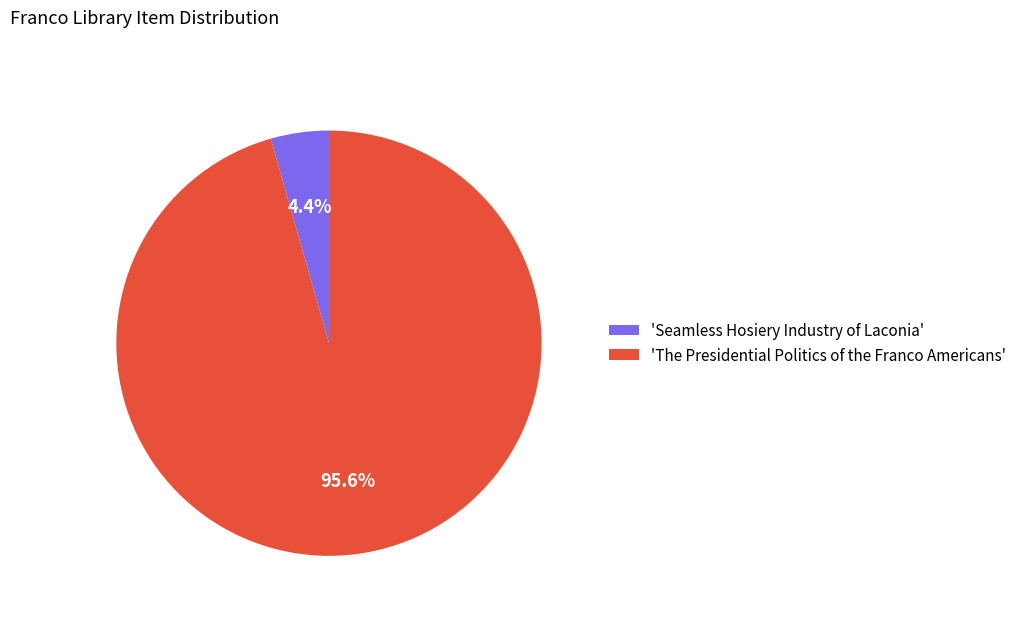

Rank the categories by value from lowest to highest.

'Seamless Hosiery Industry of Laconia', 'The Presidential Politics of the Franco Americans'